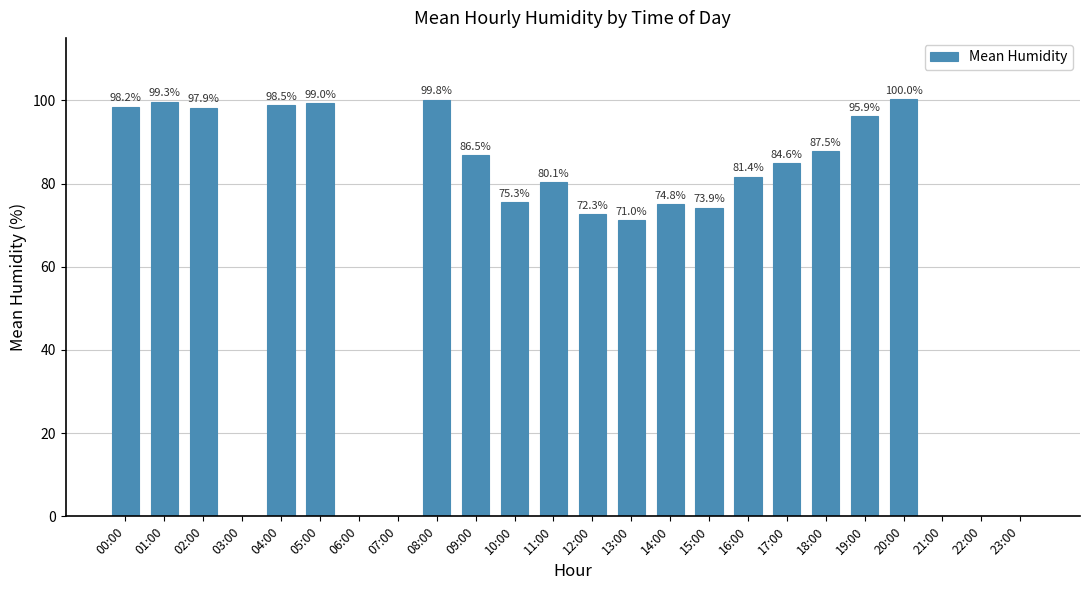

Read the value at 01:00.

99.7